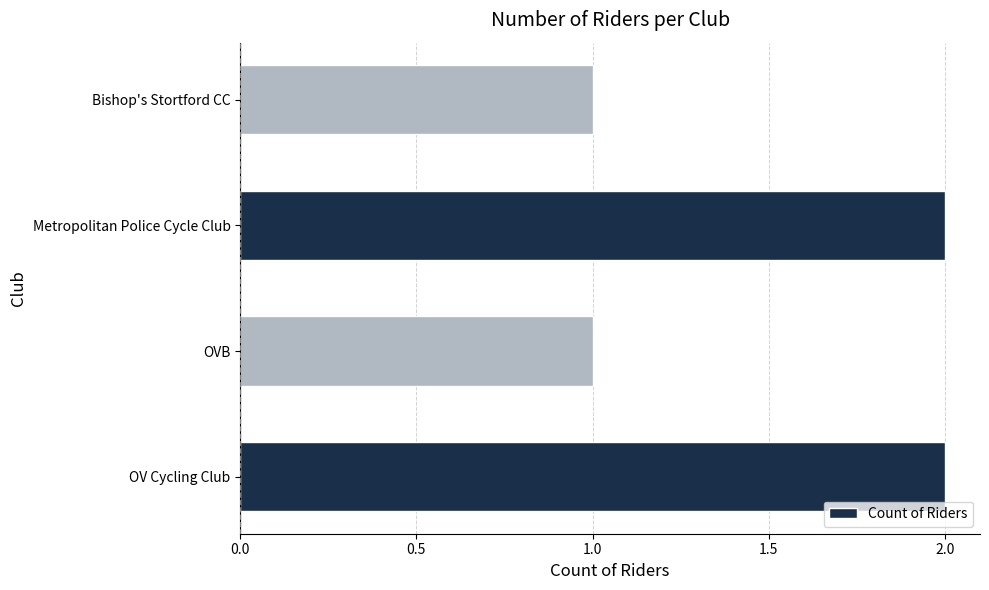

The chart shows a value of 2 at OV Cycling Club. True or false?

True